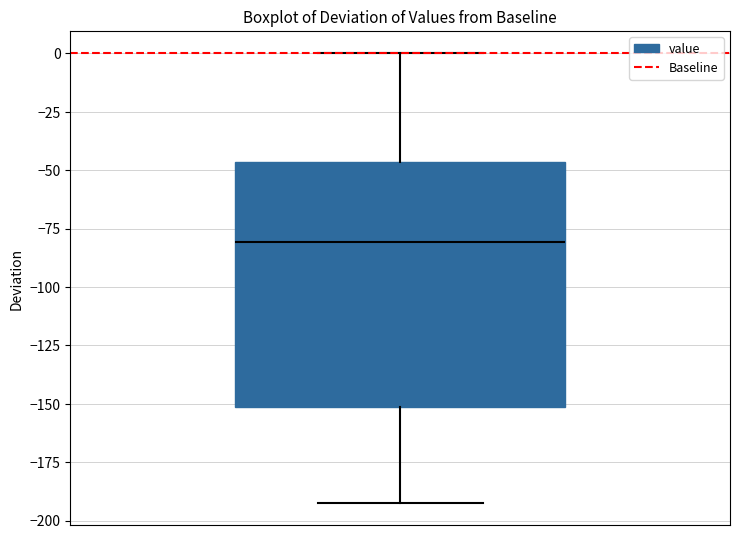

Read this box plot against the y-axis: the position of the median line, the range covered by the box, and the ends of both whiskers. The values are not printed on the chart, so give them approximately, as read against the axis.

median -80, box -150 to -45, whiskers -190 to 0